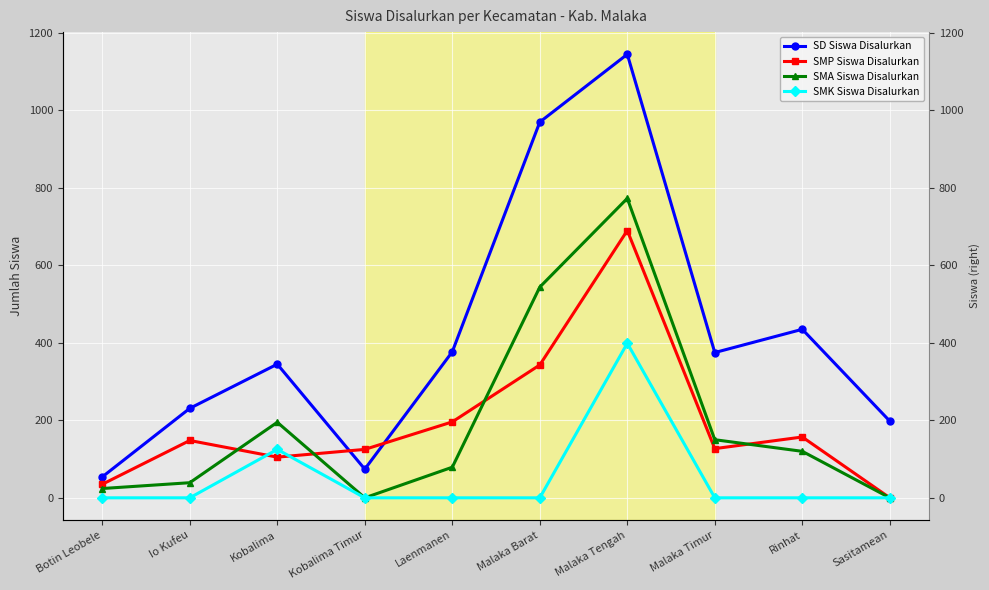

What is the spread (max minus min) of values at Malaka Barat?

970